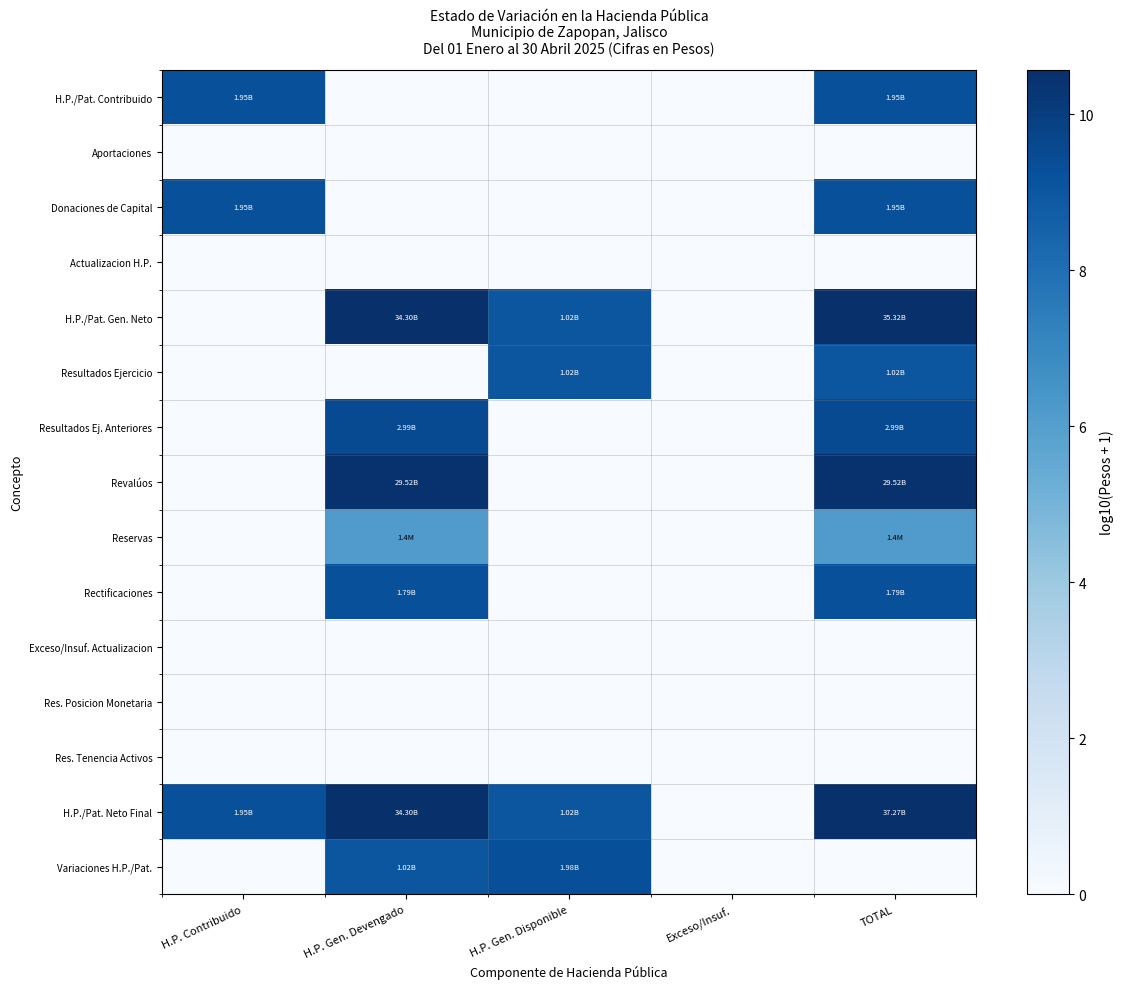

At how many categories does at least one series exceed 10?

2